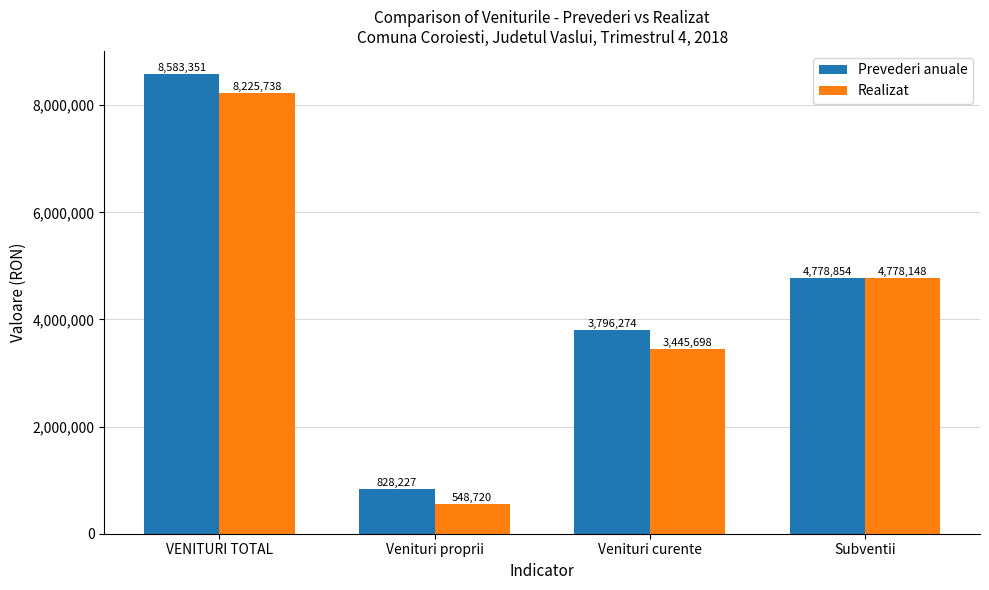

Is the value of Realizat at Venituri proprii greater than the value of Prevederi anuale at VENITURI TOTAL?

No